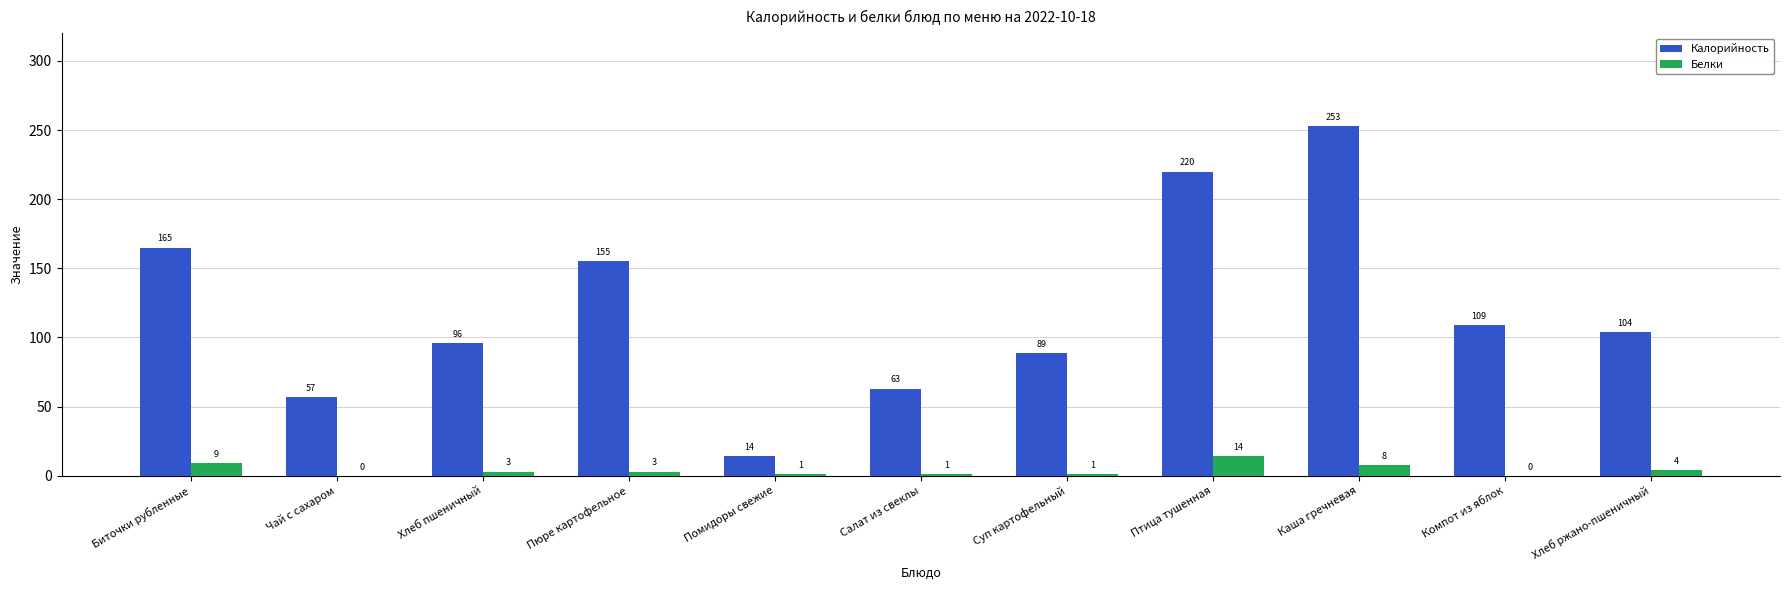

Reading left to right, what are all the values shown in this chart?

Калорийность: 165	57	96	155	14	63	89	220	253	109	104
Белки: 9	0	3	3	1	1	1	14	8	0	4